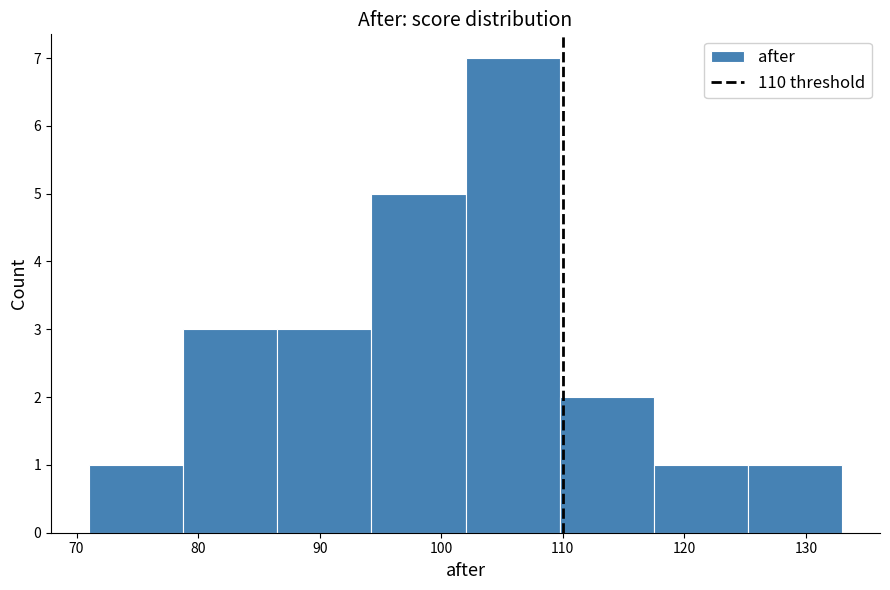

Reading left to right, list every bar in this chart as the range it spans on the x-axis followed by its height. Neither the bar edges nor the heights are printed on the chart, so give them approximately, as read against the axes.

71 to 79: 1
79 to 87: 3
87 to 94: 3
94 to 102: 5
102 to 110: 7
110 to 118: 2
118 to 125: 1
125 to 133: 1